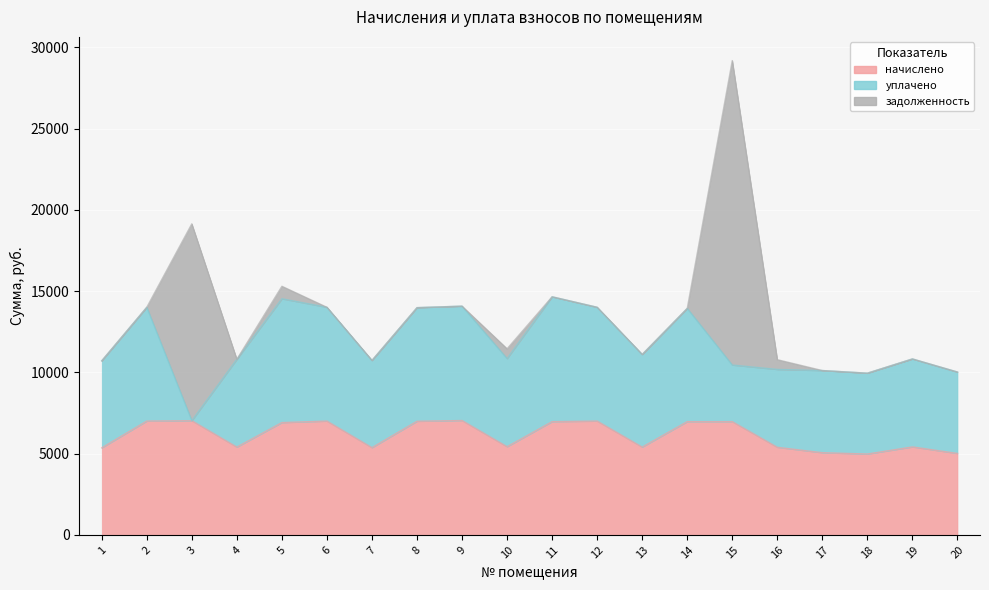

In начислено, how many points are lower than both neighbors (excluding endpoints)?

5